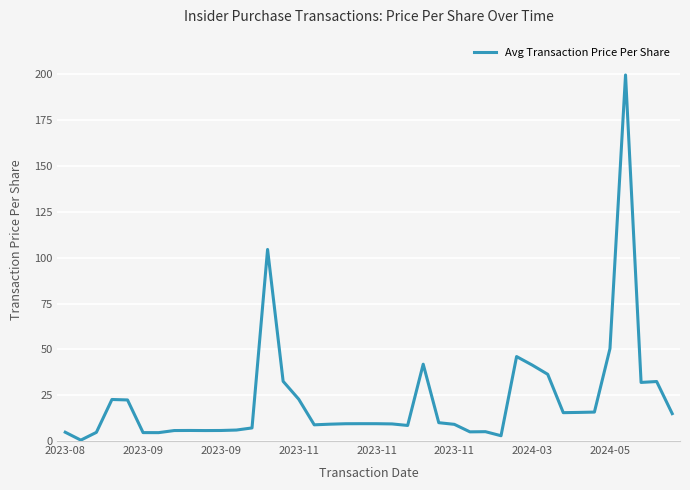

What is the greatest value displayed?

199.6